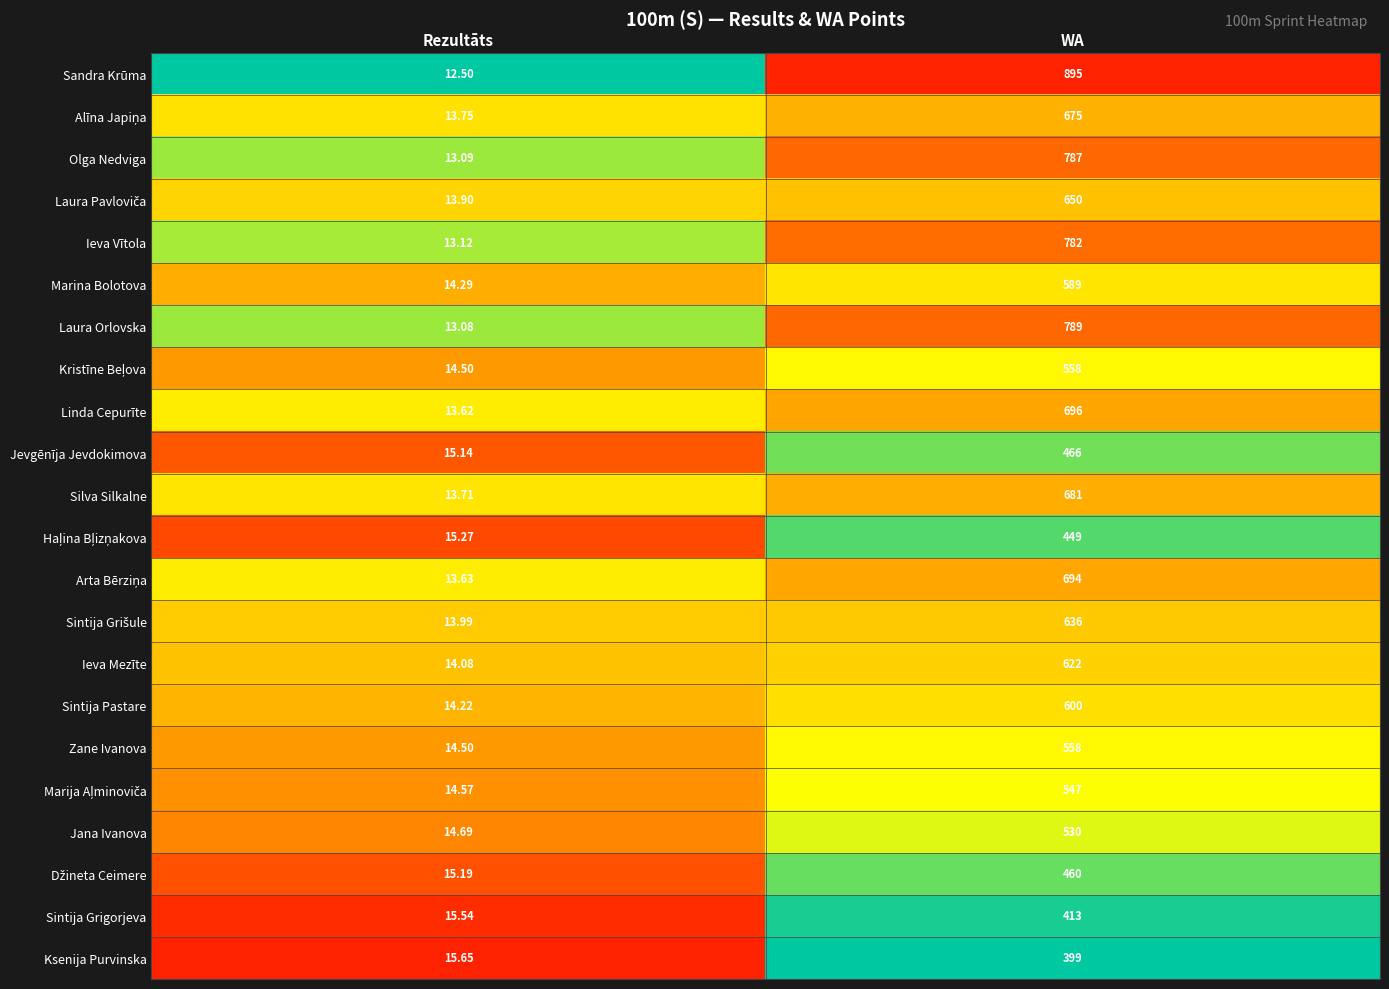

Which category has the highest value in the Ksenija Purvinska series?

WA